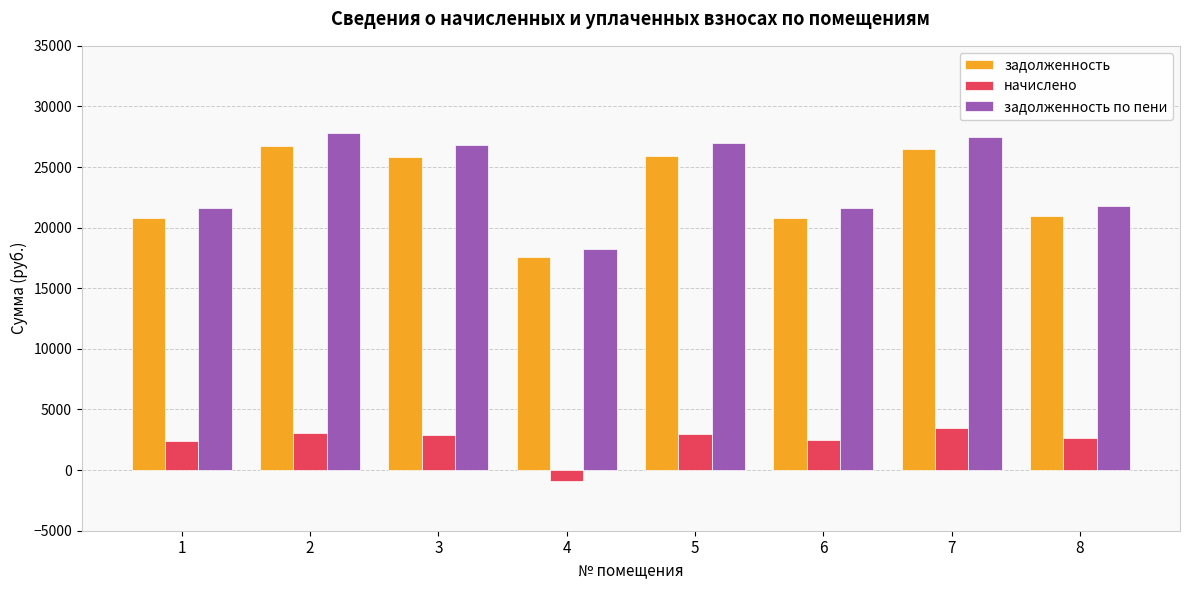

What is the difference between the задолженность values at 3 and 1?

5047.7